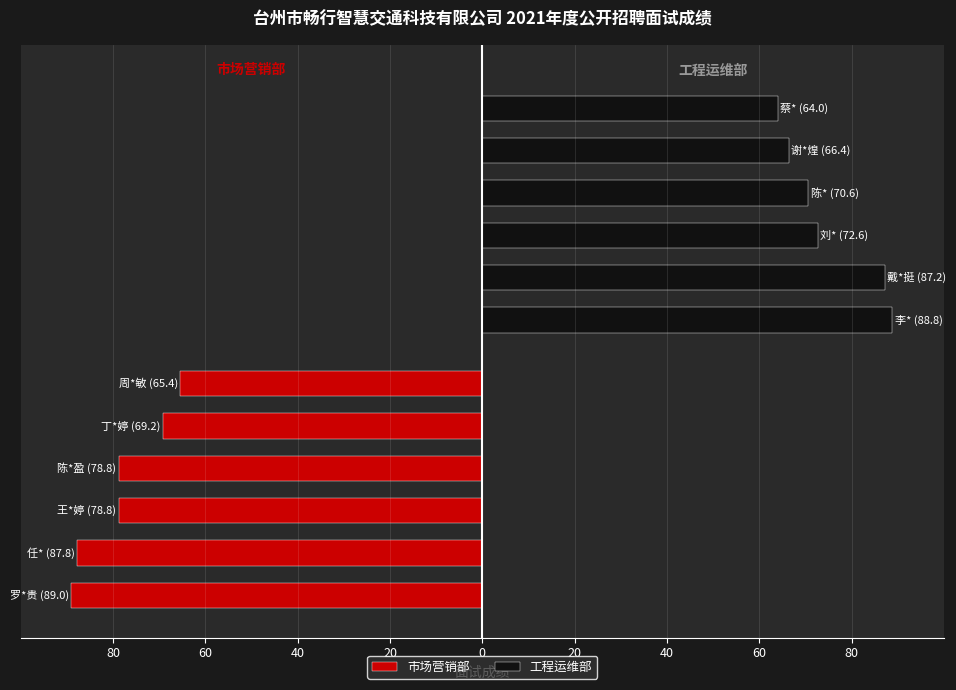

Which series has the widest spread of values?

工程运维部